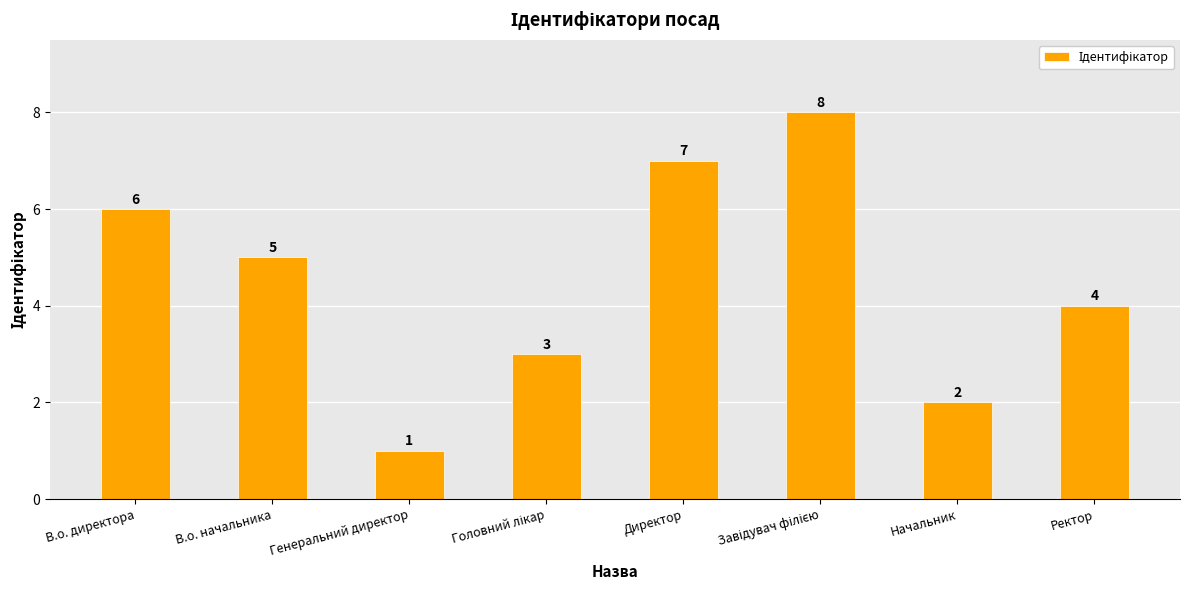

How many values are below 5?

4